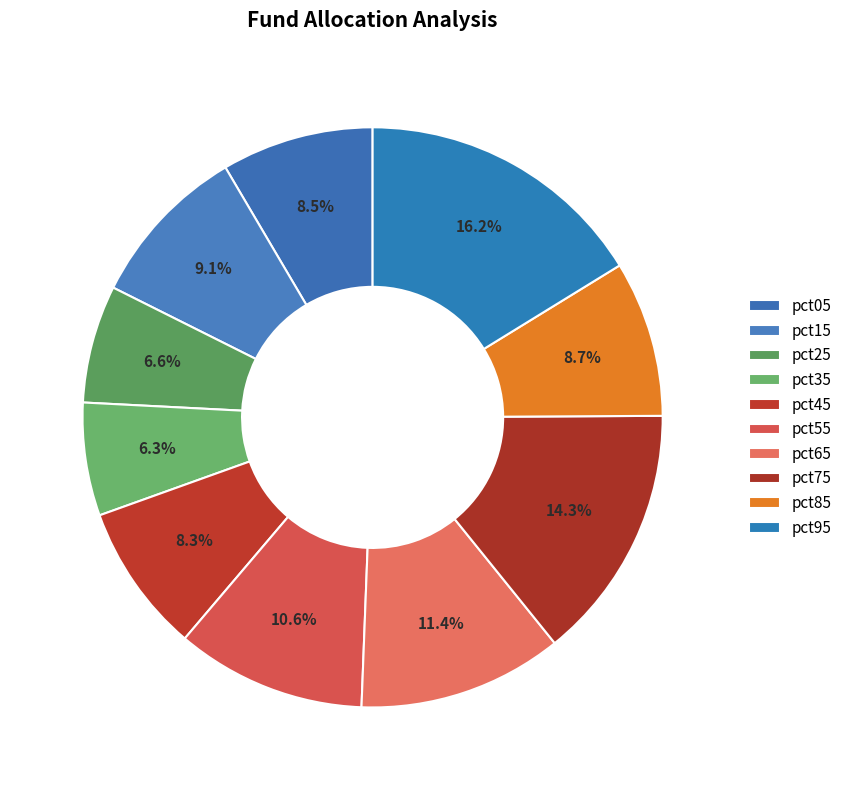

How many segments does this pie chart have?

10